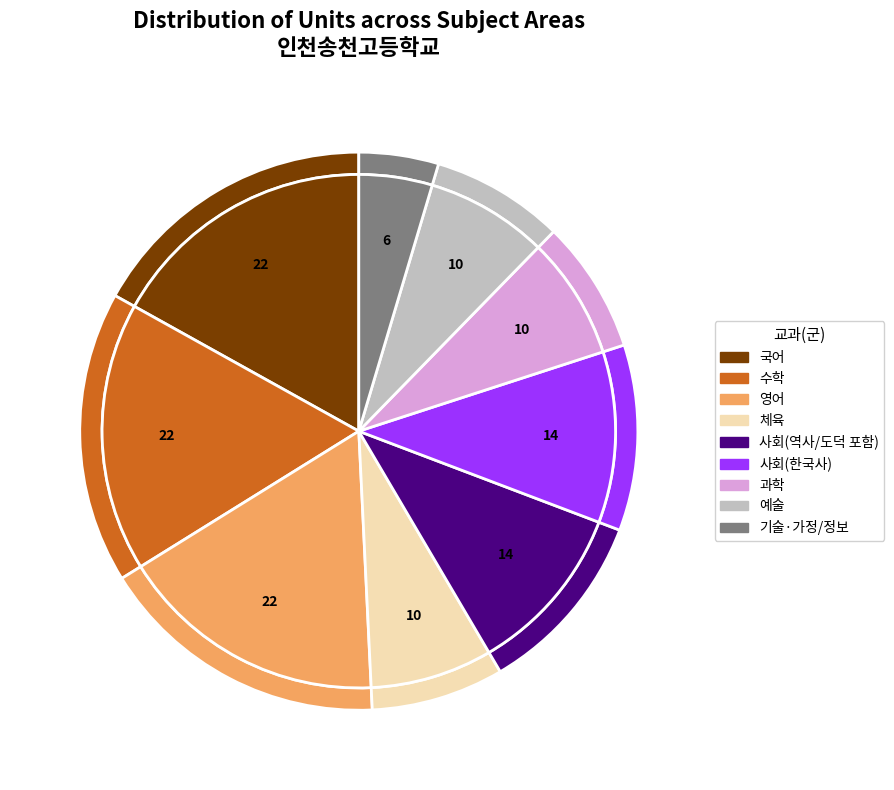

To the nearest percent, what is the combined percentage of 예술 and 사회(한국사)?

18%